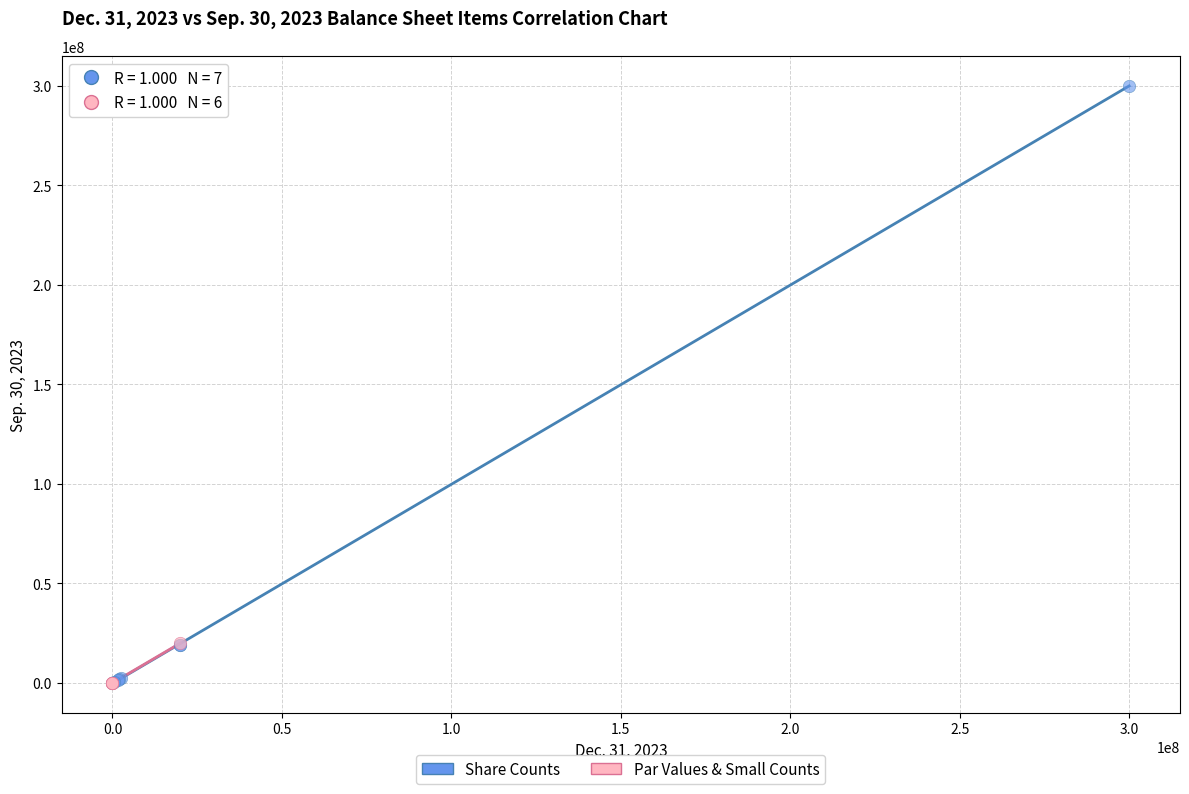

Which series has the largest Y range (max minus min)?

Share Counts